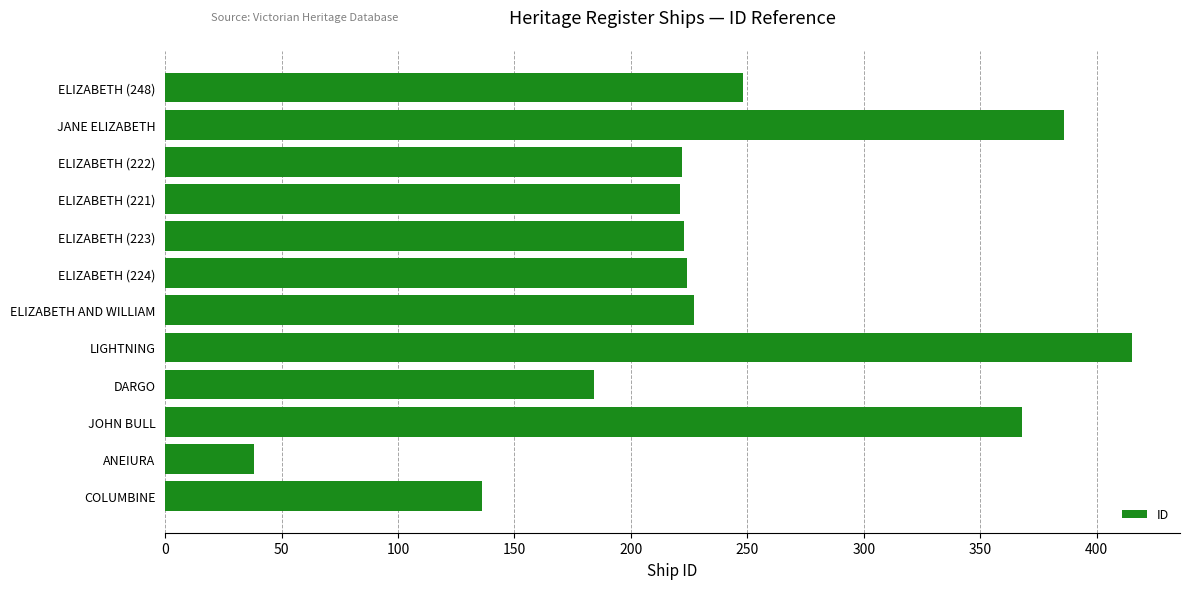

What is the label of the 1st bar from the bottom?

COLUMBINE